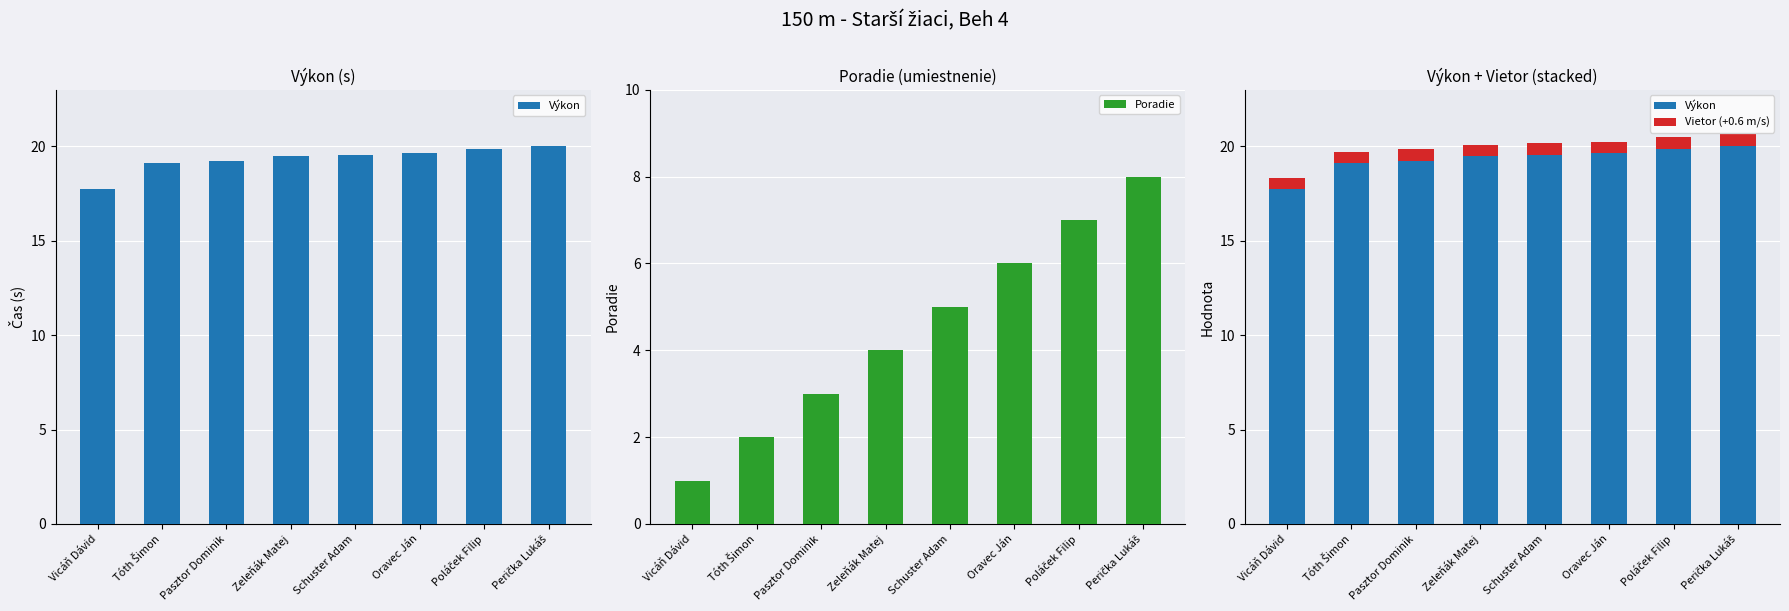

What are all the series names shown in the legend?

Výkon, Poradie, Vietor (+0.6 m/s)